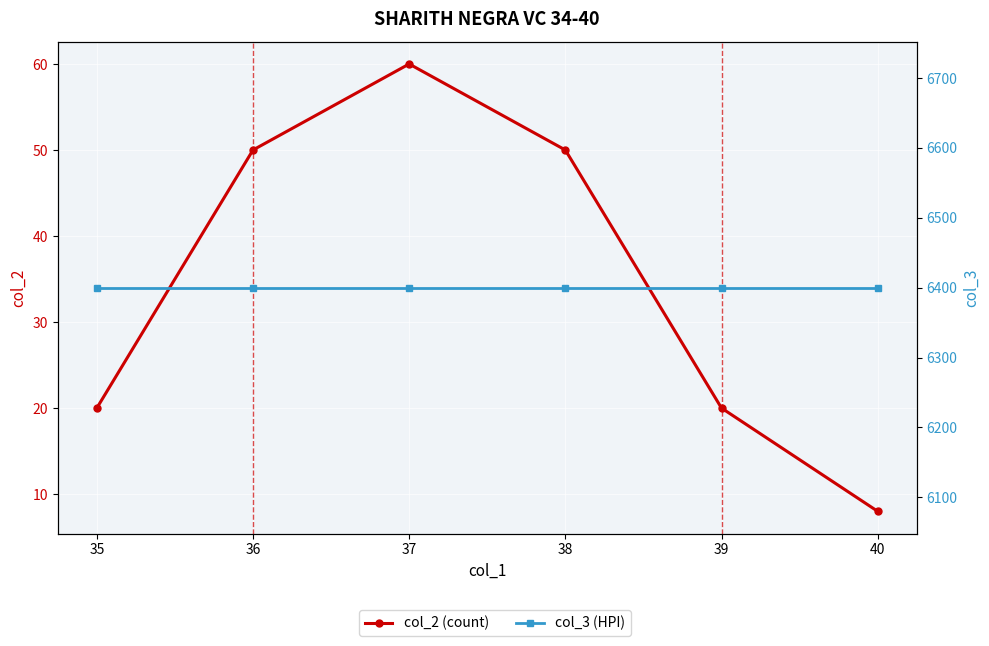

Reading right to left, transcribe all the data shown in this chart.

col_2 (count): 8	20	50	60	50	20
col_3 (HPI): 6400	6400	6400	6400	6400	6400